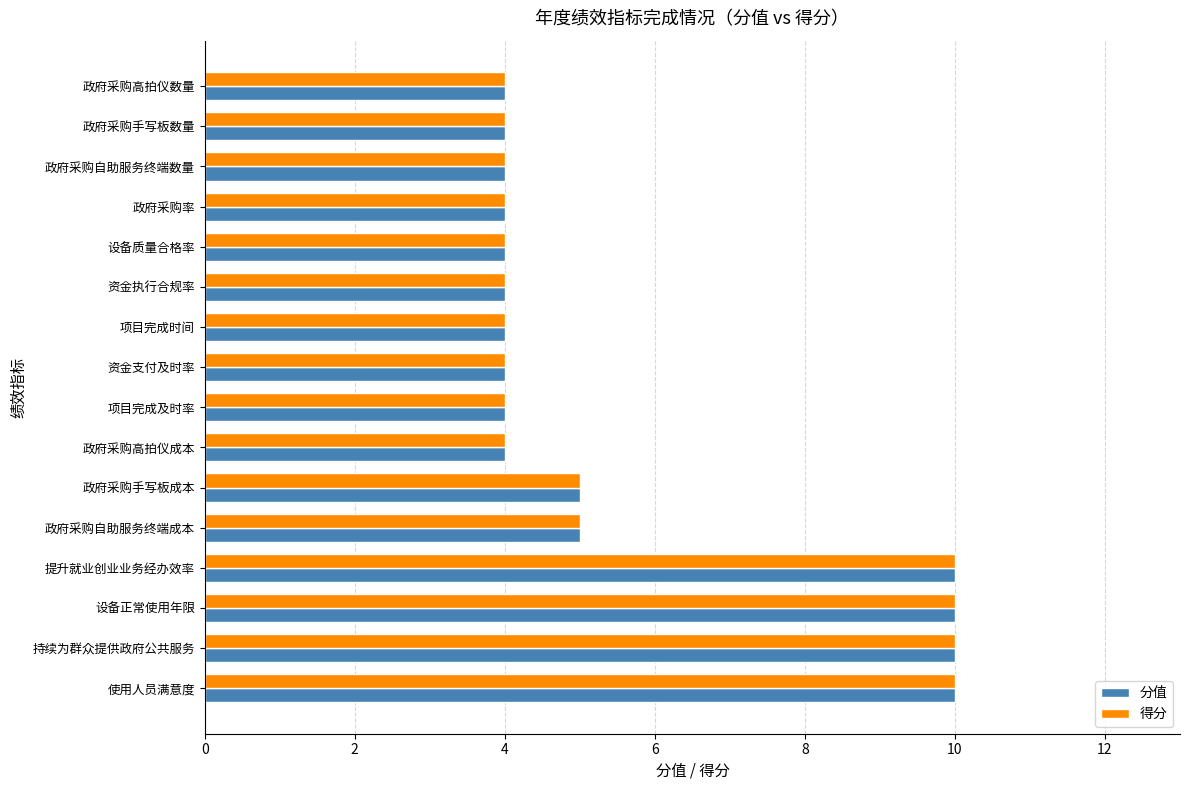

Is the value of 分值 at 项目完成及时率 greater than the value of 得分 at 使用人员满意度?

No